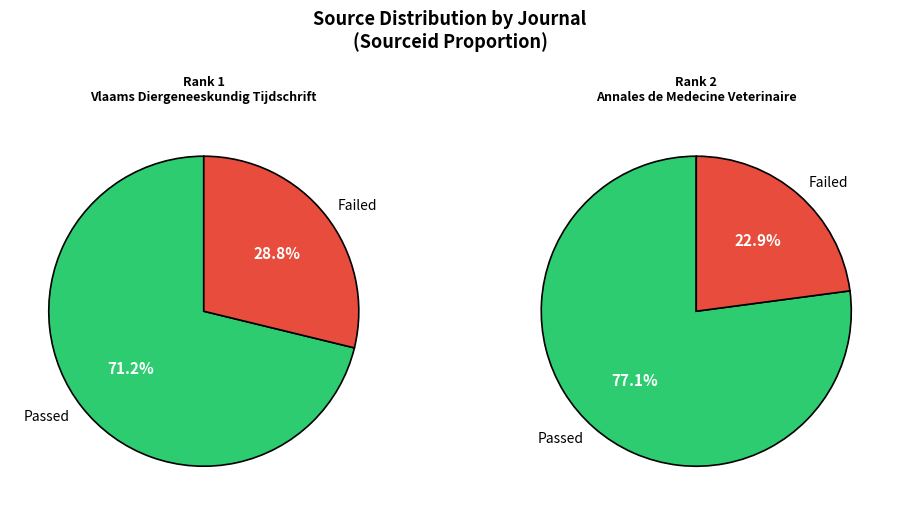

Is there any slice that represents more than half of the pie?

Yes